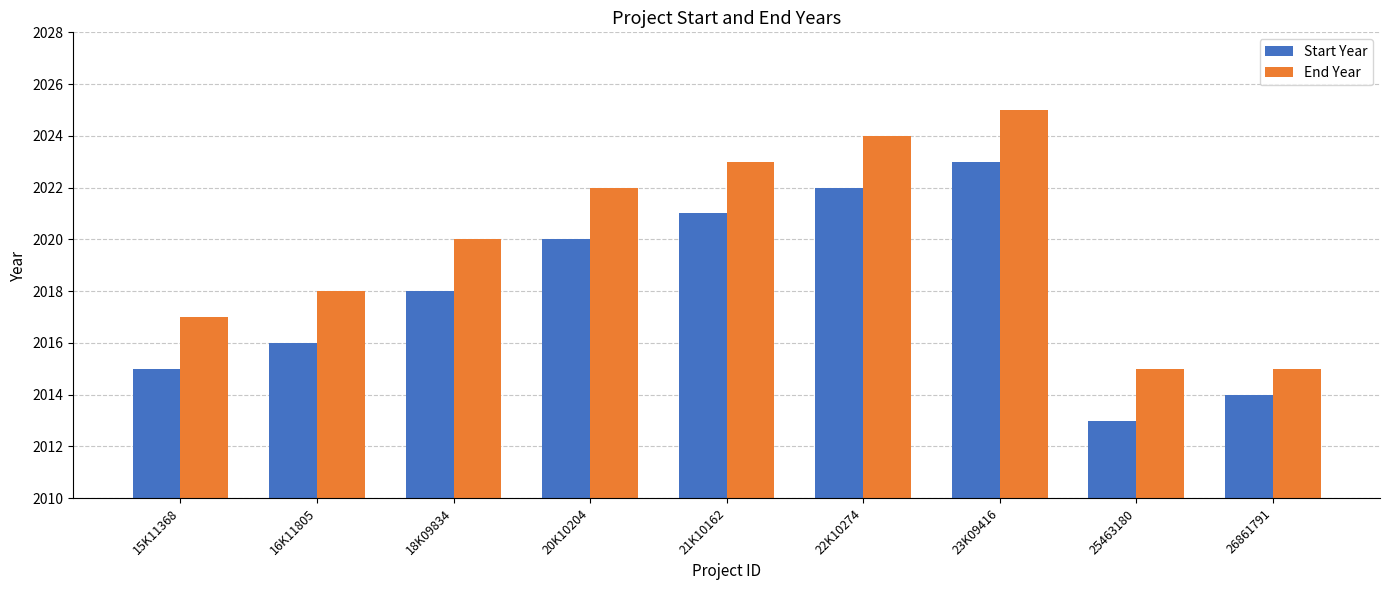

What is the approximate value of End Year at 15K11368, to the nearest 10?

2020